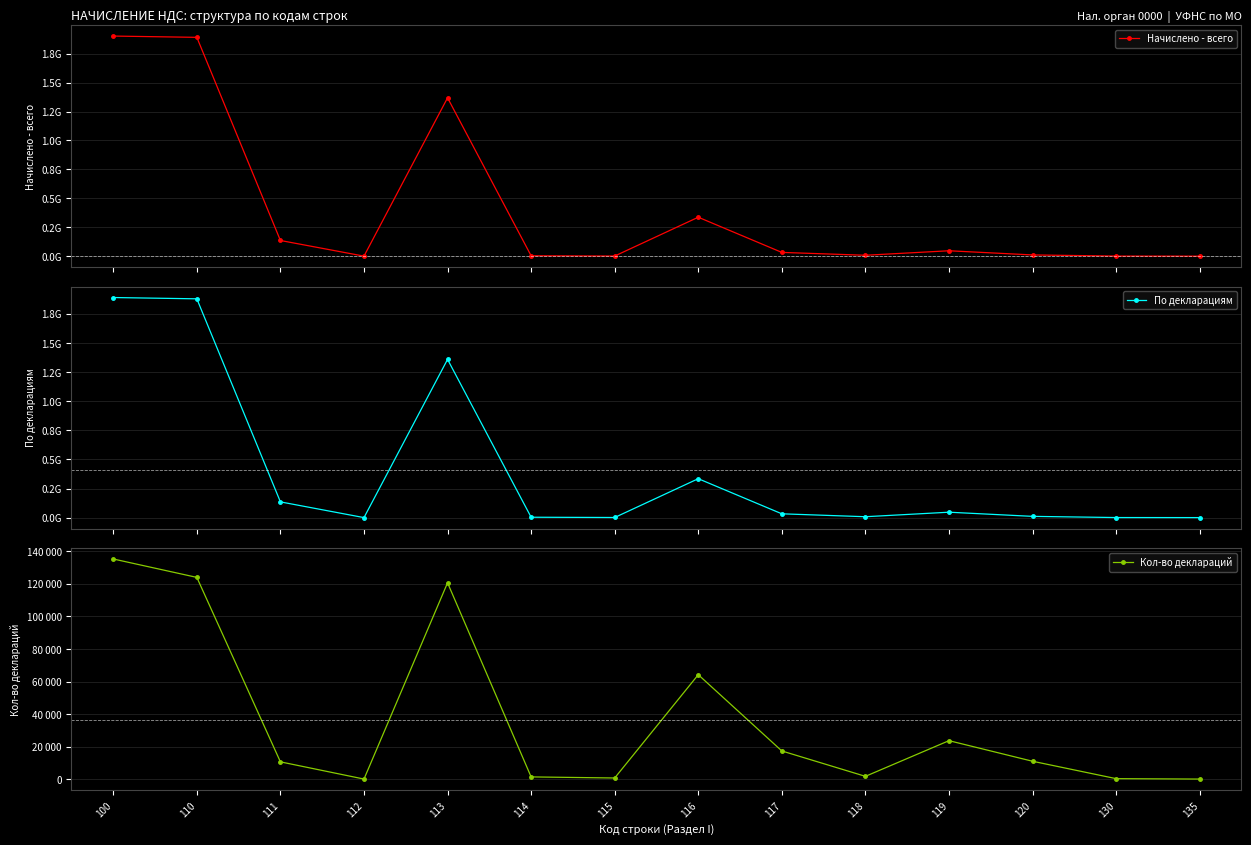

Where does the Кол-во деклараций series first go above 11009?

100